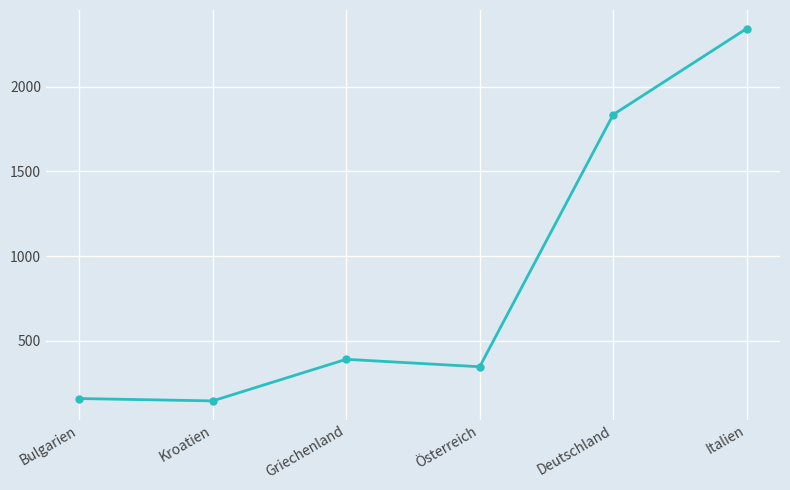

The chart shows a value of 2980 at Deutschland. True or false?

False